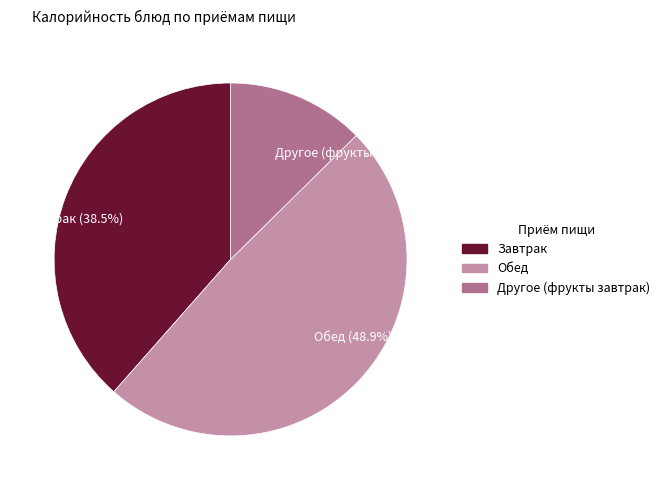

Which category has the biggest portion of the pie?

Обед (48.9%)